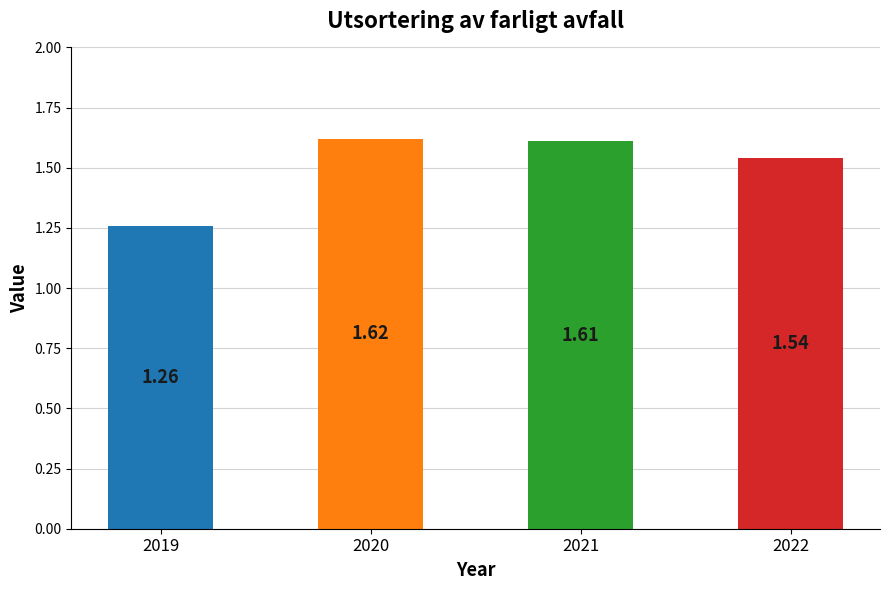

What is the change in value from 2021 to 2022?

-0.1